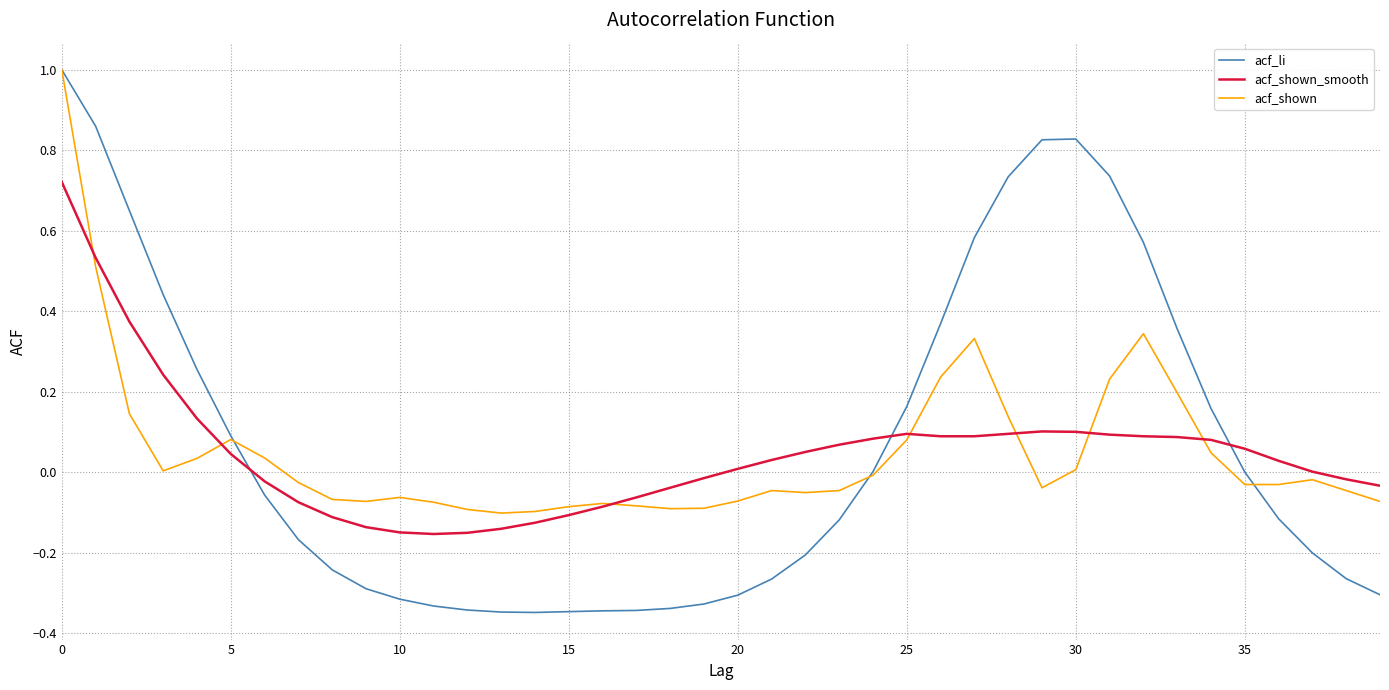

What is the maximum value for acf_li?

1.0